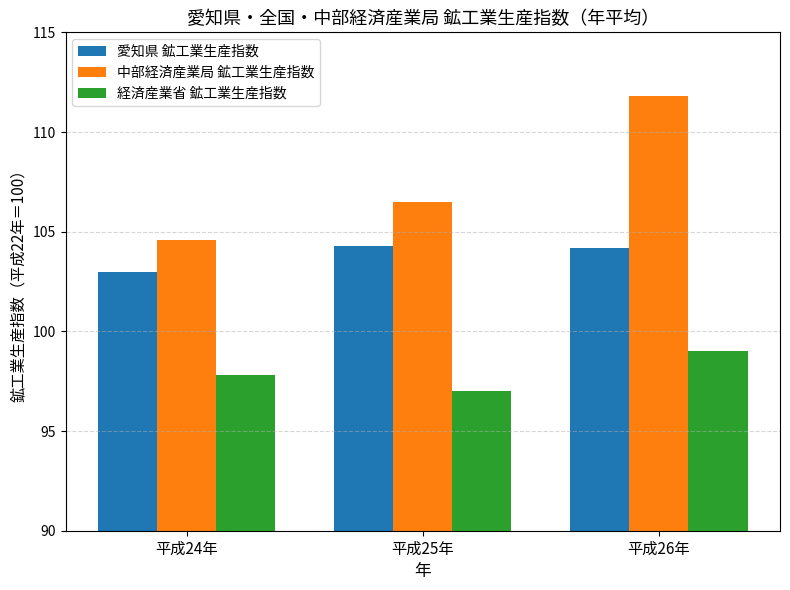

At which category is the sum across all series the highest?

平成26年